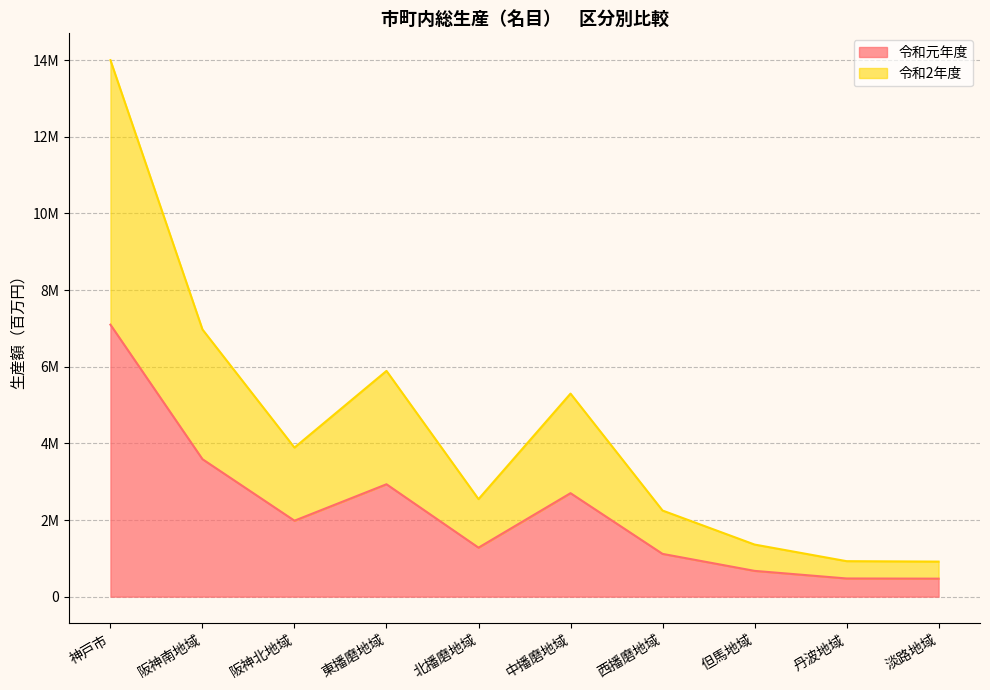

List the series in order of their peak value, lowest first.

令和元年度, 令和2年度